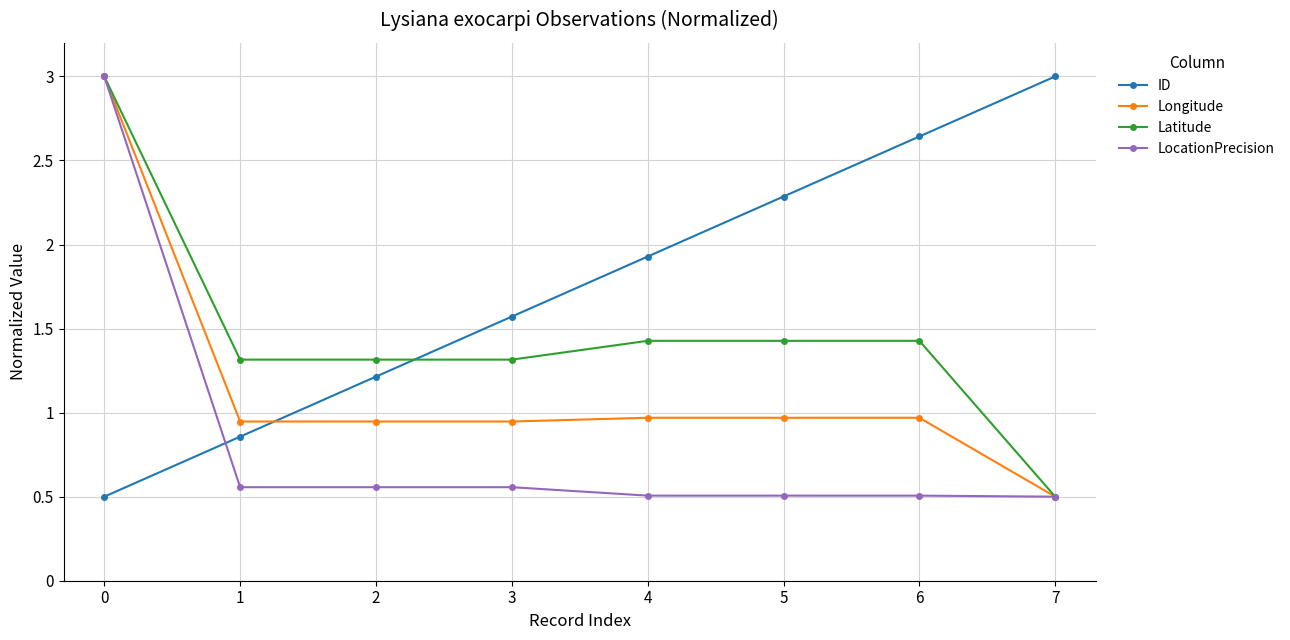

What are all the series names shown in the legend?

ID, Longitude, Latitude, LocationPrecision